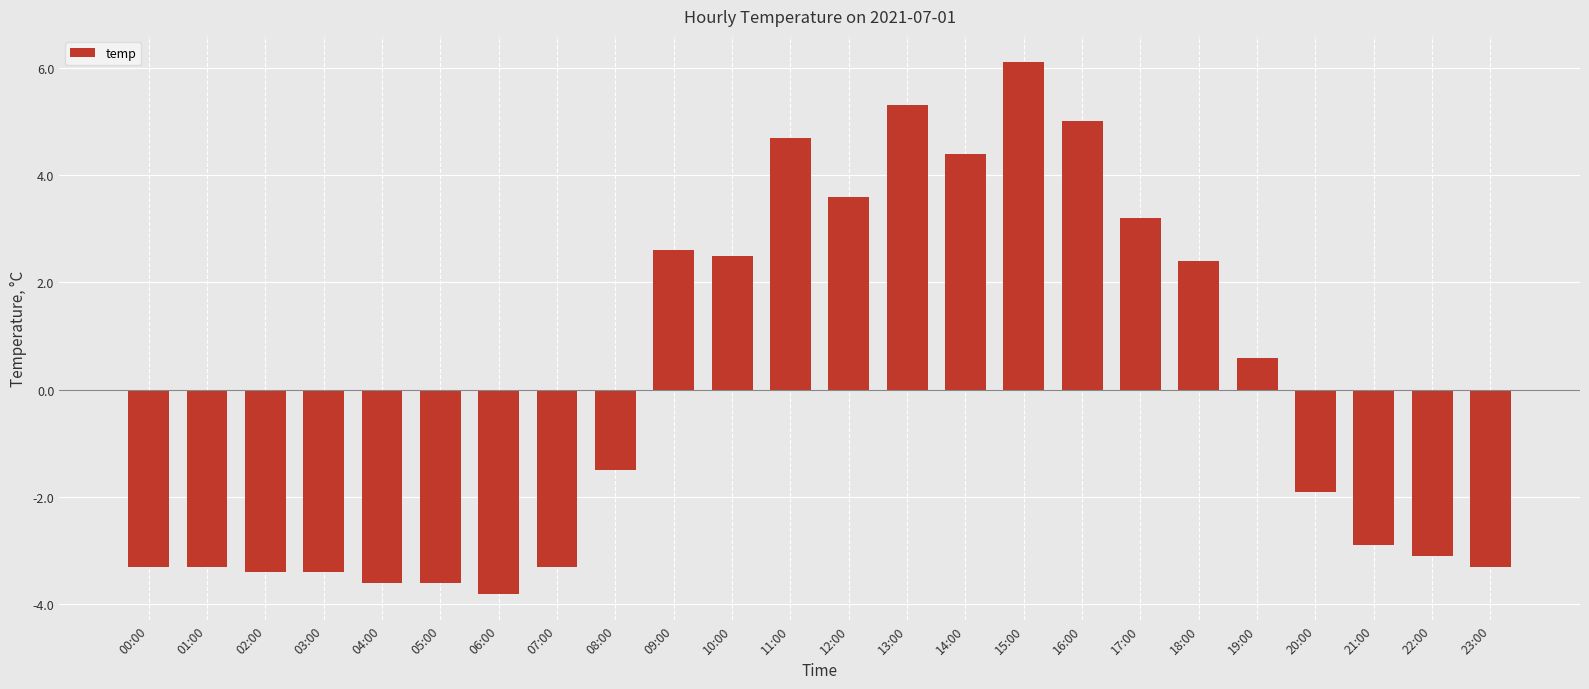

What is the change in value from 04:00 to 08:00?

+2.1